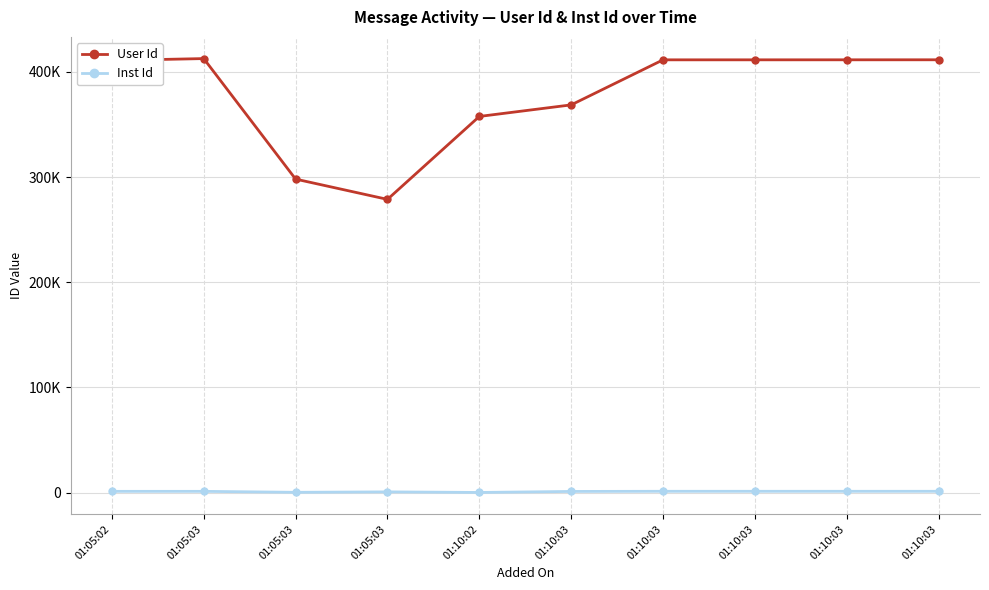

Reading left to right, extract all data points from this chart.

User Id: 01:05:02=410915	01:05:03=412706	01:05:03=298119	01:05:03=278841	01:10:02=357690	01:10:03=368687	01:10:03=411518	01:10:03=411523	01:10:03=411544	01:10:03=411560
Inst Id: 01:05:02=1238	01:05:03=1238	01:05:03=318	01:05:03=742	01:10:02=178	01:10:03=1154	01:10:03=1289	01:10:03=1289	01:10:03=1289	01:10:03=1289